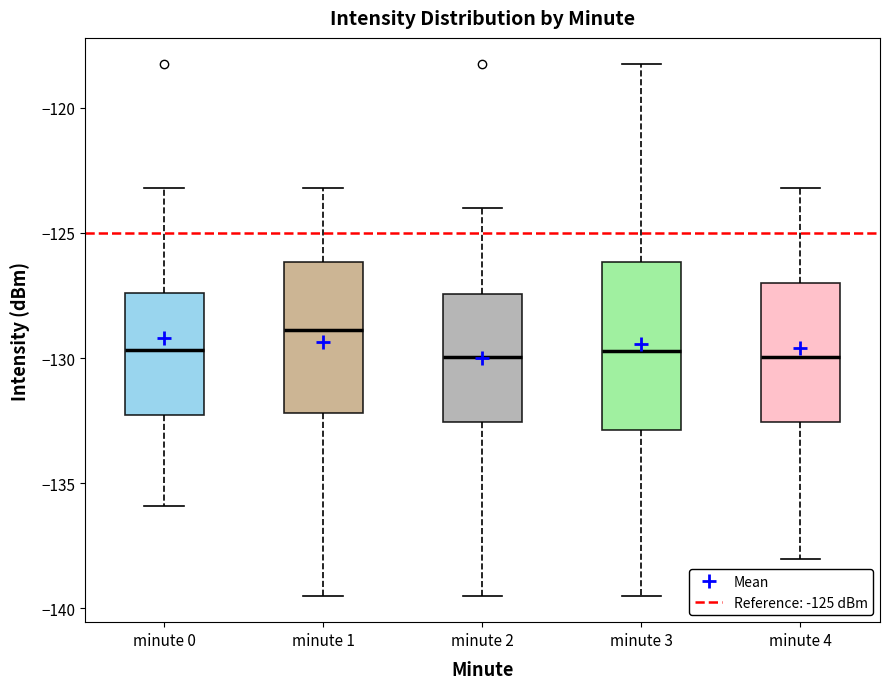

Reading left to right, read every box against the y-axis: the position of its median line, the range the box covers, and the ends of its whiskers. The values are not printed on the chart, so give them approximately, as read against the axis.

minute 0: median -129.5, box -132.5 to -127.5, whiskers -136.0 to -123.0
minute 1: median -129.0, box -132.0 to -126.0, whiskers -139.5 to -123.0
minute 2: median -130.0, box -132.5 to -127.5, whiskers -139.5 to -124.0
minute 3: median -129.5, box -133.0 to -126.0, whiskers -139.5 to -118.5
minute 4: median -130.0, box -132.5 to -127.0, whiskers -138.0 to -123.0